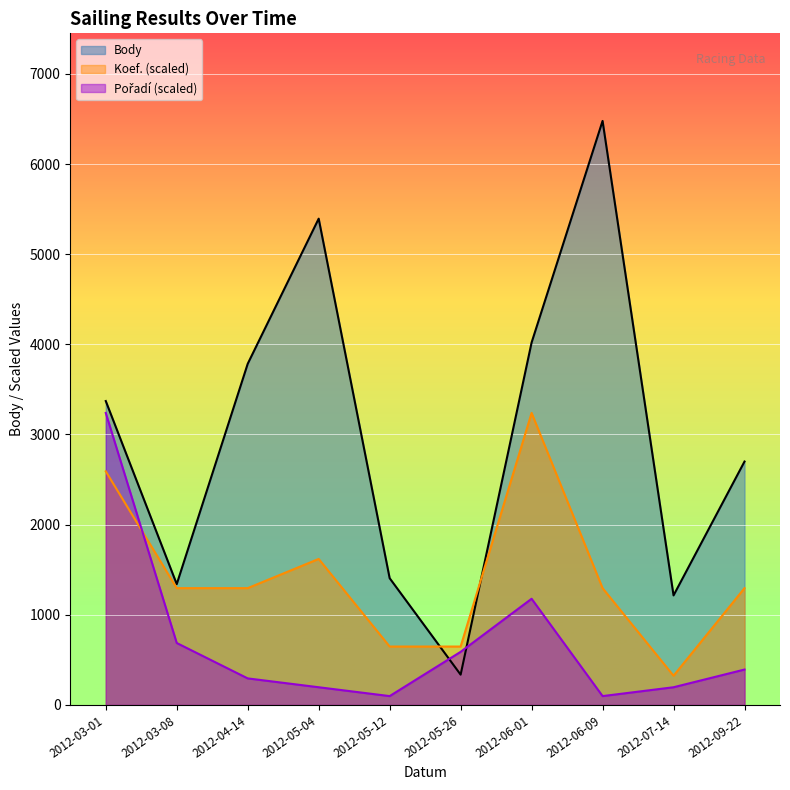

What is the total value across all series at 2012-03-08?

3322.7